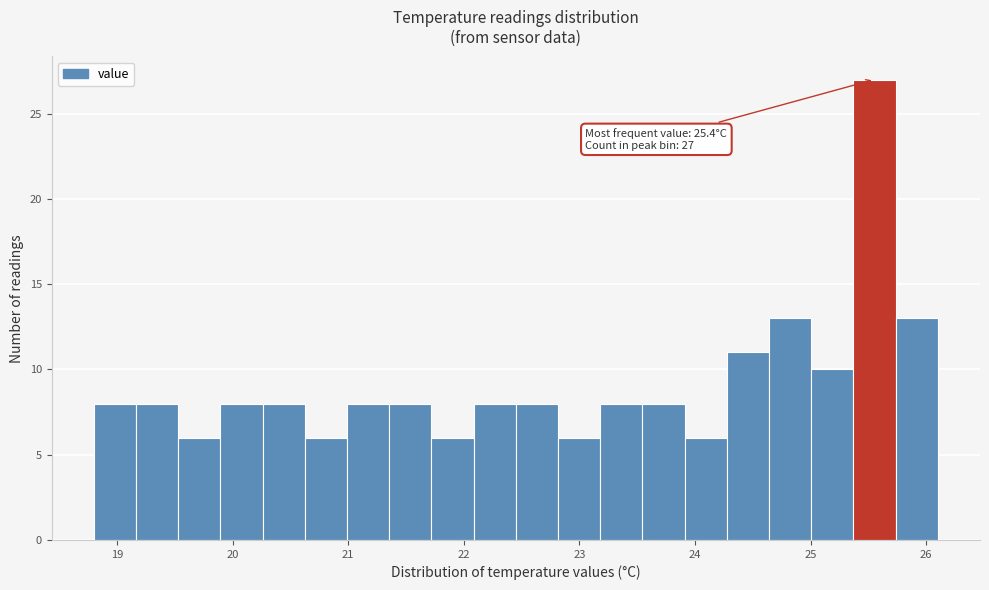

Around what value on the x-axis is the tallest bar? Give the approximate position of its centre, as read against the axis.

25.6